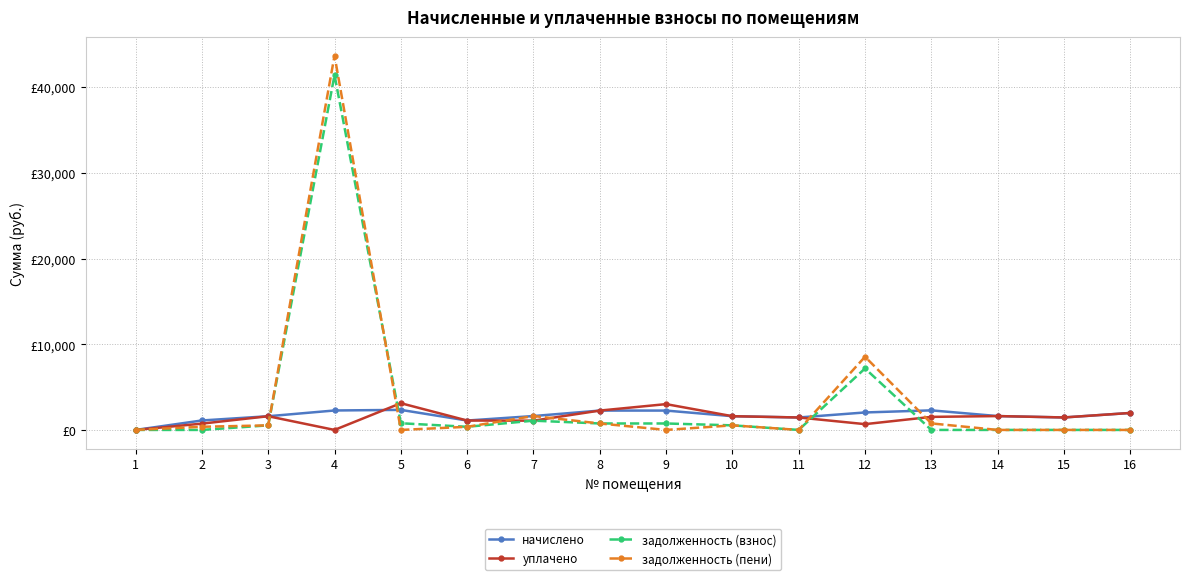

How many times do задолженность (пени) and задолженность (взнос) cross each other?

1